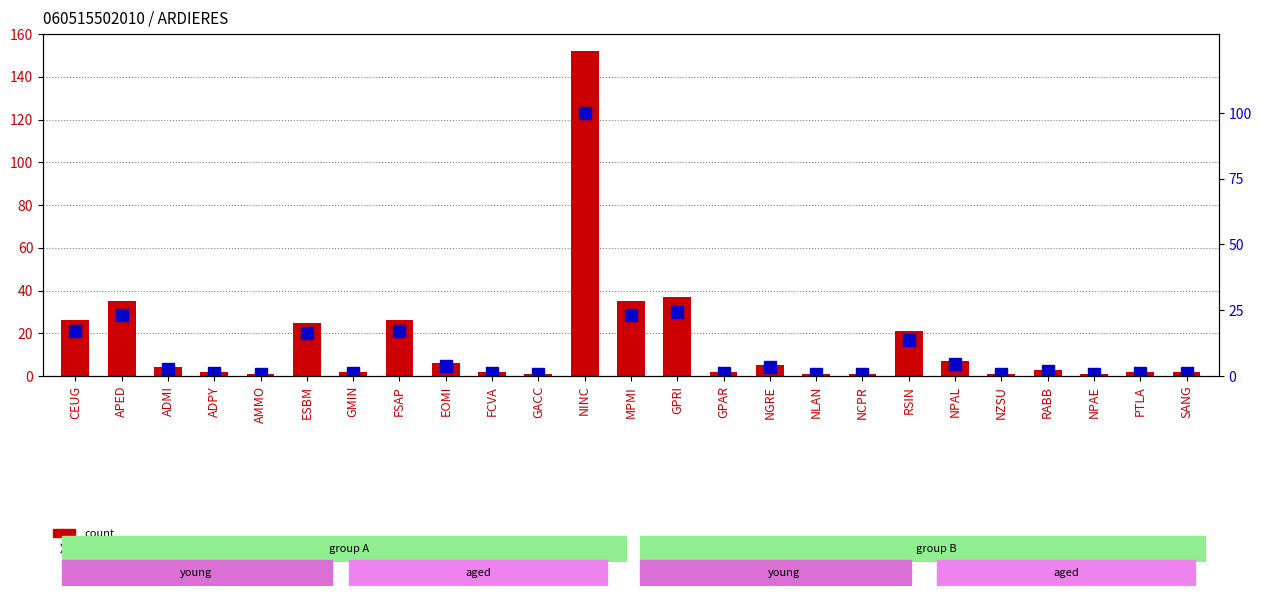

How many series are shown in this chart?

2